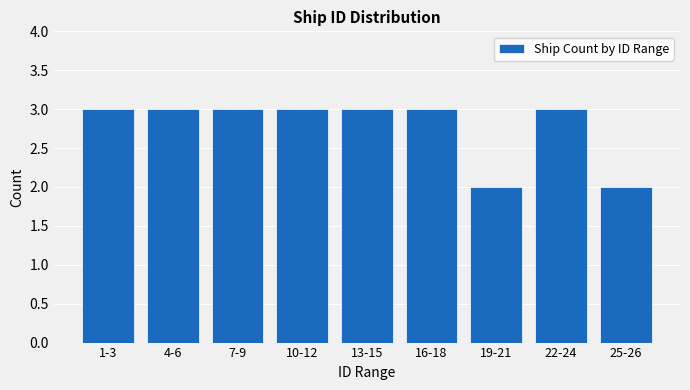

Reading right to left, transcribe all the data shown in this chart.

2	3	2	3	3	3	3	3	3